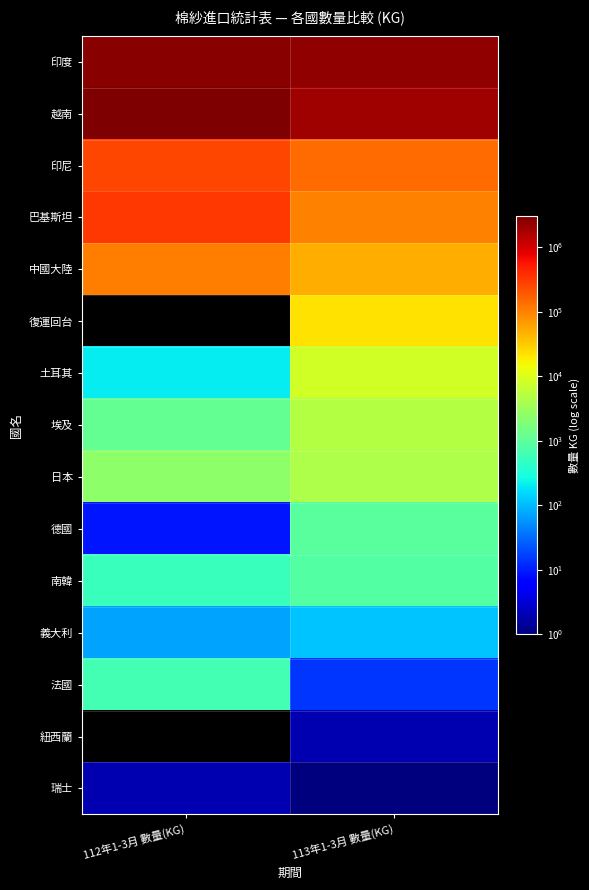

Which label corresponds to the largest value in the chart?

112年1-3月 數量(KG)